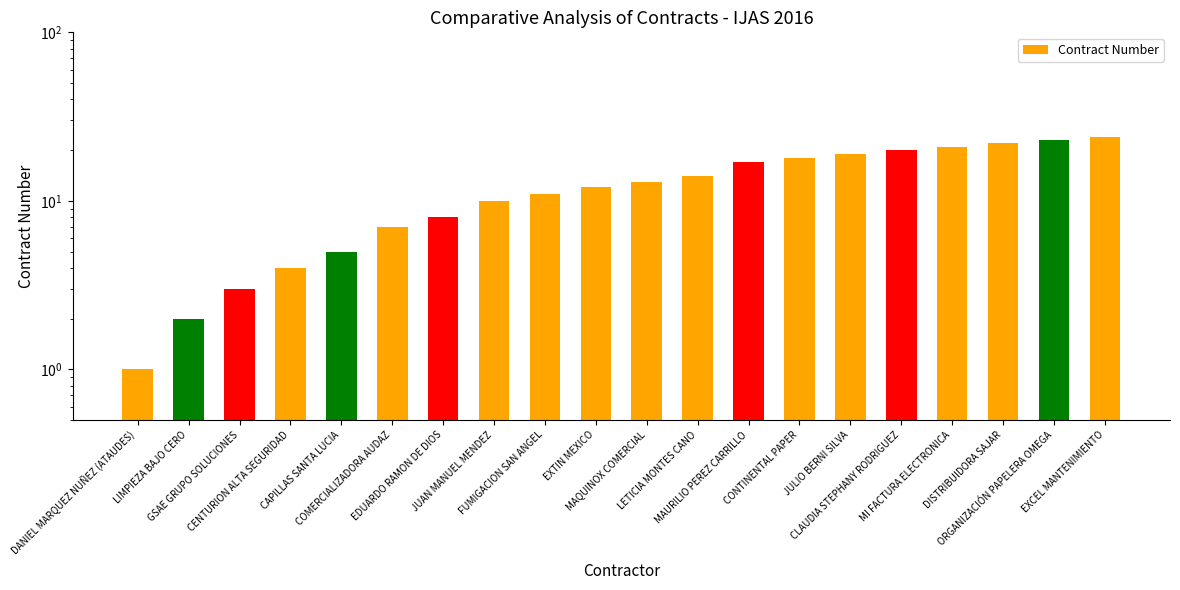

Which category has the lowest value across all series?

DANIEL MARQUEZ NUÑEZ (ATAUDES)